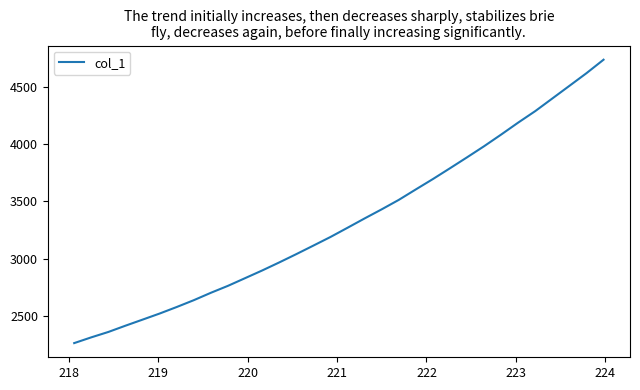

What is the smallest value displayed?

2263.0